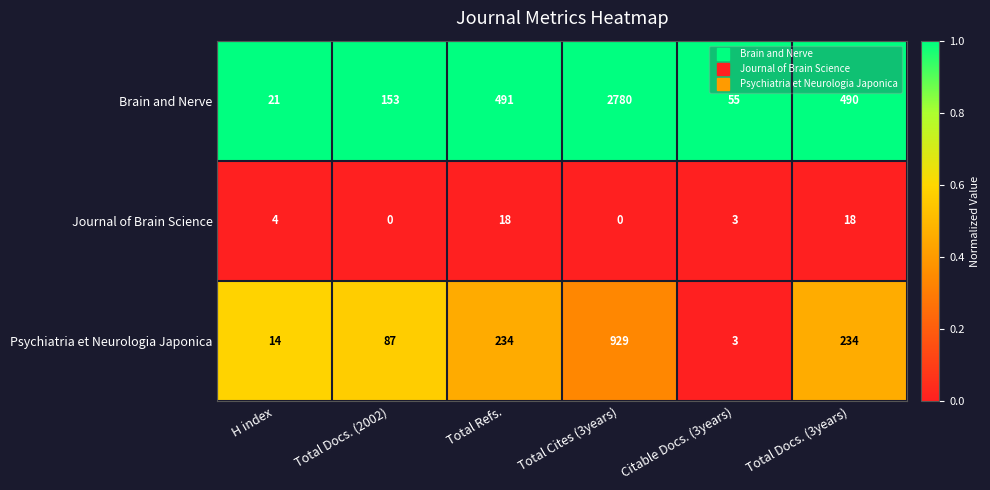

What is the greatest value displayed?

2780